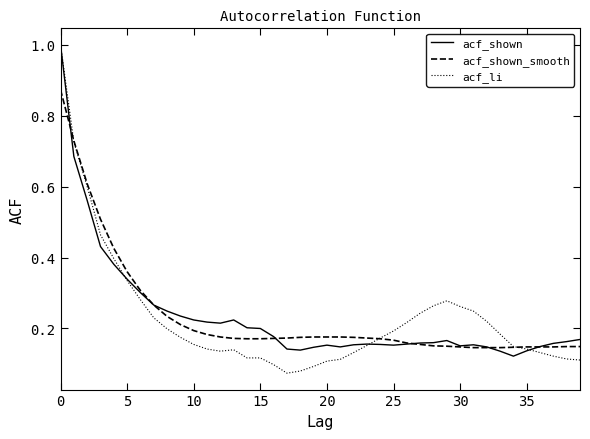

What is the maximum value for acf_shown?

1.0